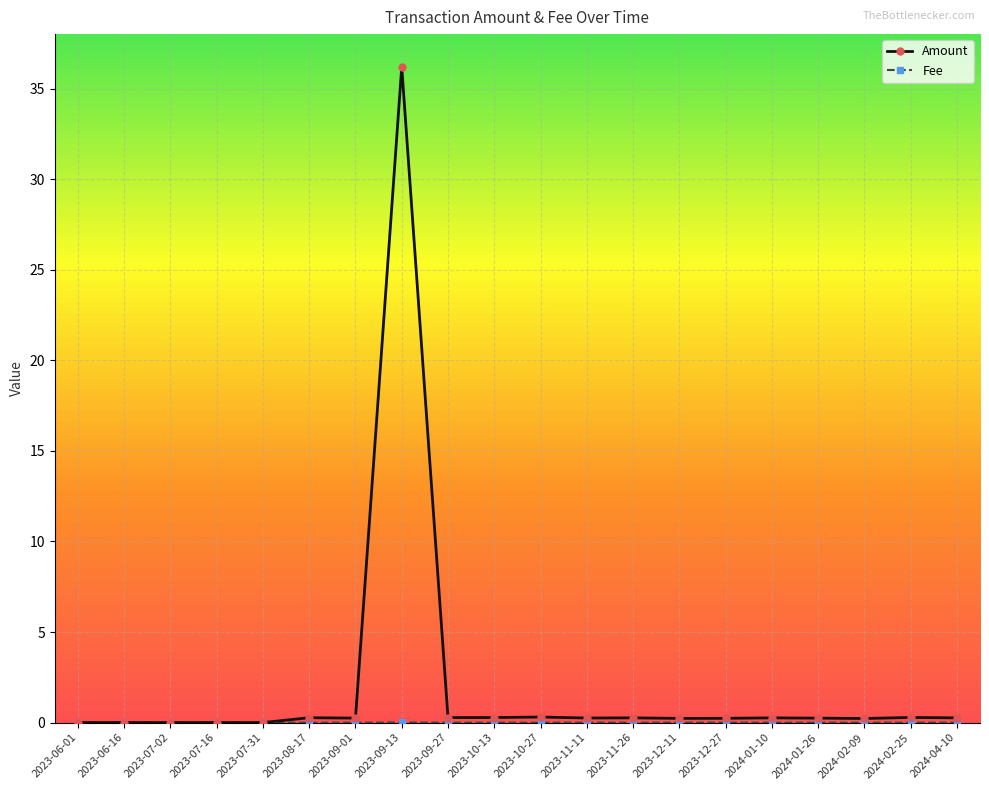

What is the total value across all series at 2023-08-17?

0.3